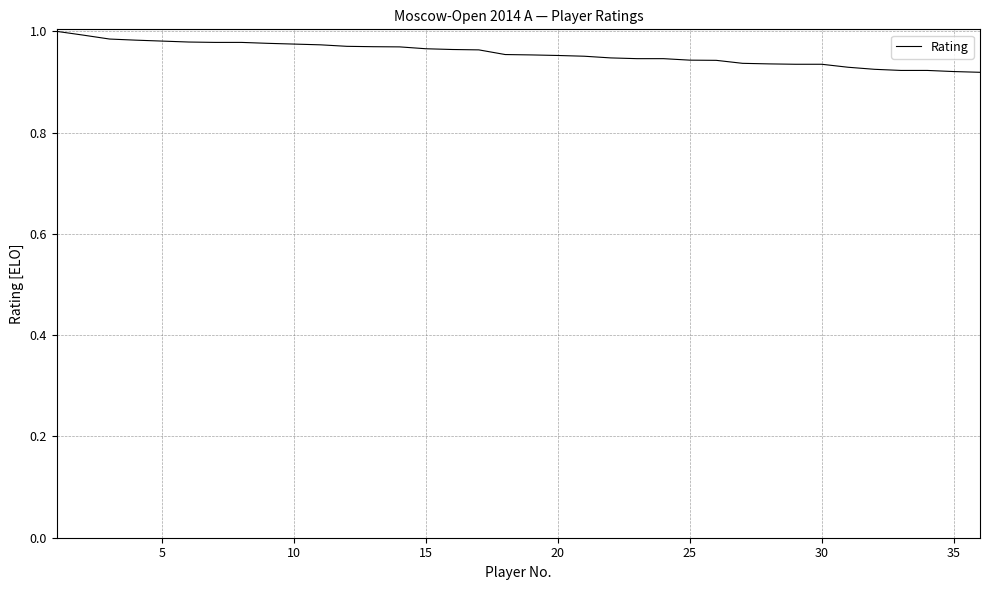

How many lines are shown in the chart?

1